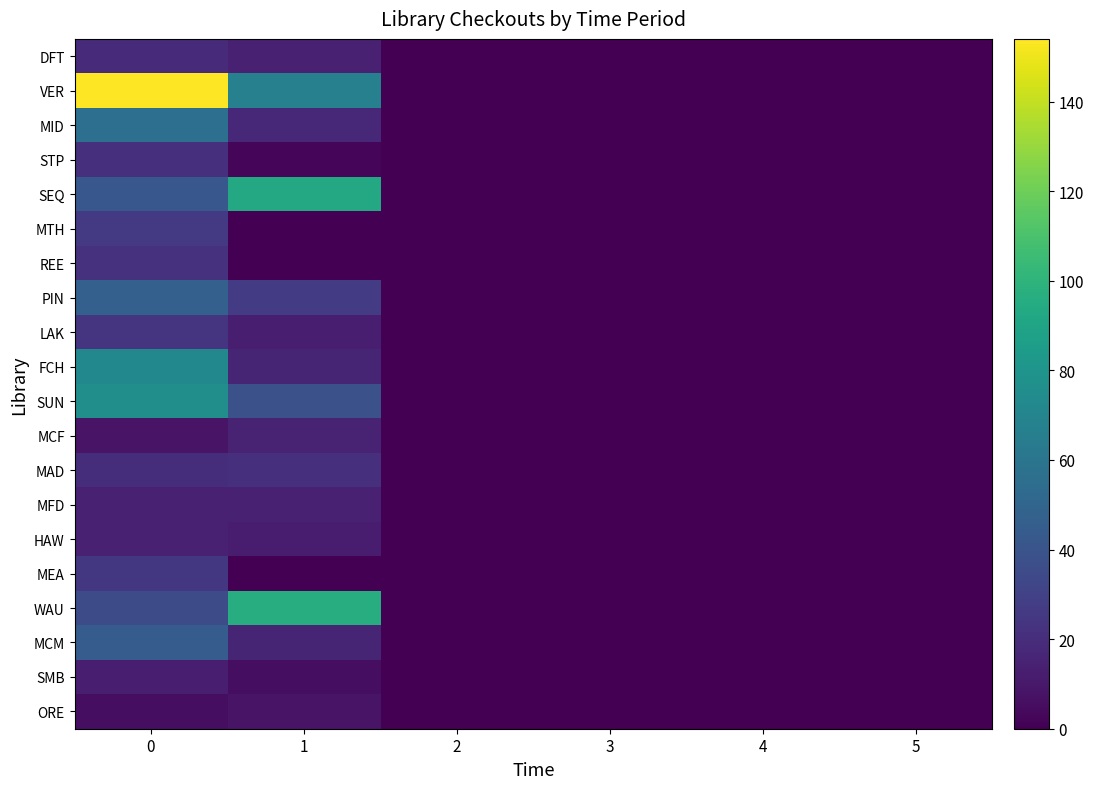

Reading left to right, transcribe all the data shown in this chart.

DFT: 0=19	1=14	2=0	3=0	4=0	5=0
VER: 0=154	1=67	2=0	3=0	4=0	5=0
MID: 0=56	1=17	2=0	3=0	4=0	5=0
STP: 0=21	1=2	2=0	3=0	4=0	5=0
SEQ: 0=42	1=93	2=0	3=0	4=0	5=0
MTH: 0=26	1=0	2=0	3=0	4=0	5=0
REE: 0=22	1=0	2=0	3=0	4=0	5=0
PIN: 0=47	1=27	2=0	3=0	4=0	5=0
LAK: 0=23	1=13	2=0	3=0	4=0	5=0
FCH: 0=72	1=16	2=0	3=0	4=0	5=0
SUN: 0=76	1=38	2=0	3=0	4=0	5=0
MCF: 0=8	1=15	2=0	3=0	4=0	5=0
MAD: 0=20	1=21	2=0	3=0	4=0	5=0
MFD: 0=14	1=14	2=0	3=0	4=0	5=0
HAW: 0=14	1=12	2=0	3=0	4=0	5=0
MEA: 0=25	1=0	2=0	3=0	4=0	5=0
WAU: 0=35	1=96	2=0	3=0	4=0	5=0
MCM: 0=45	1=16	2=0	3=0	4=0	5=0
SMB: 0=13	1=6	2=0	3=0	4=0	5=0
ORE: 0=6	1=8	2=0	3=0	4=0	5=0